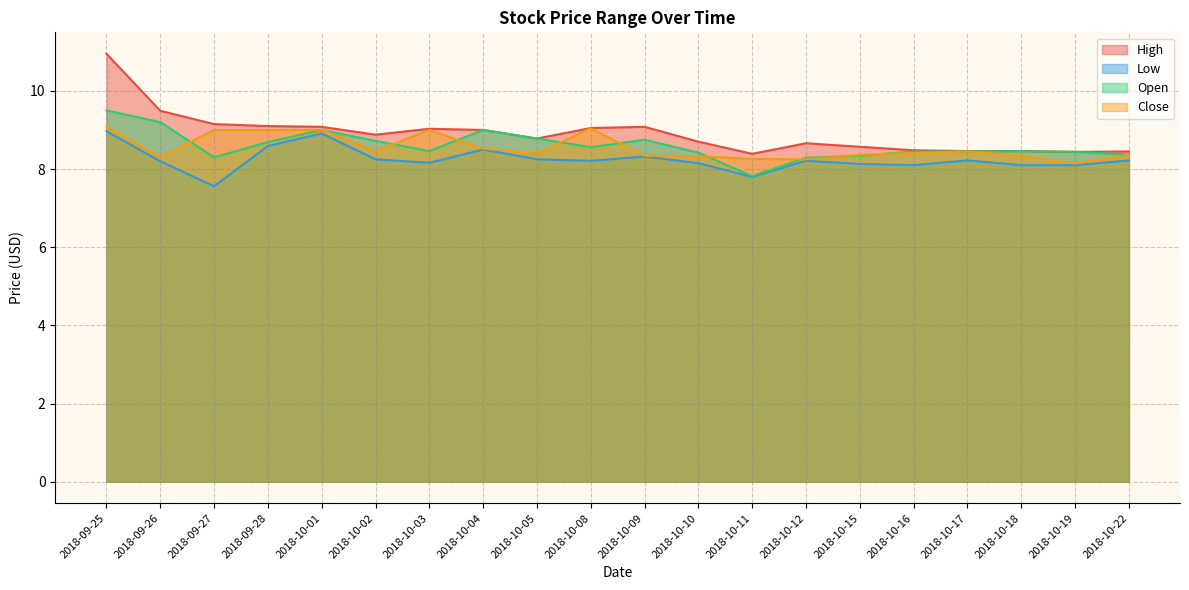

Which label corresponds to the smallest value in the chart?

2018-09-27